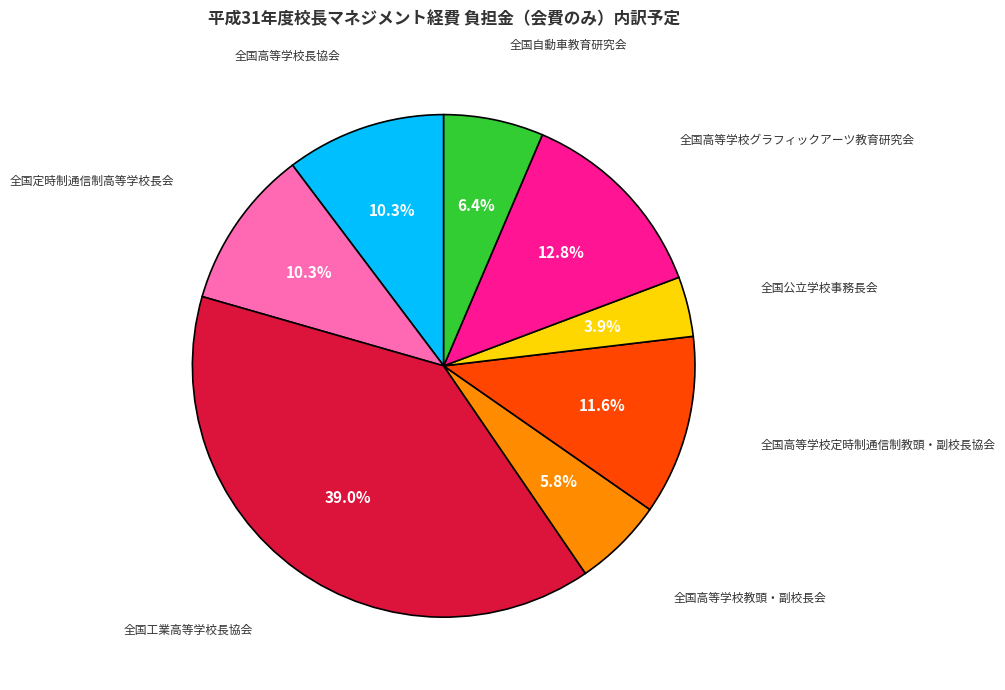

Which slice is the largest?

全国工業高等学校長協会